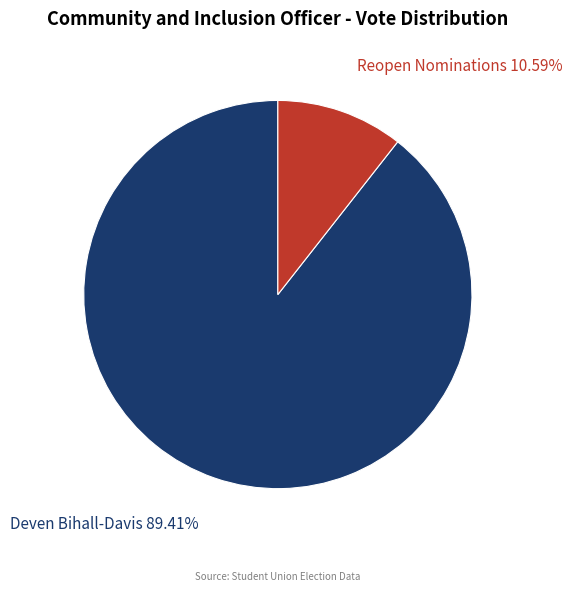

Is there a majority slice in this chart?

Yes